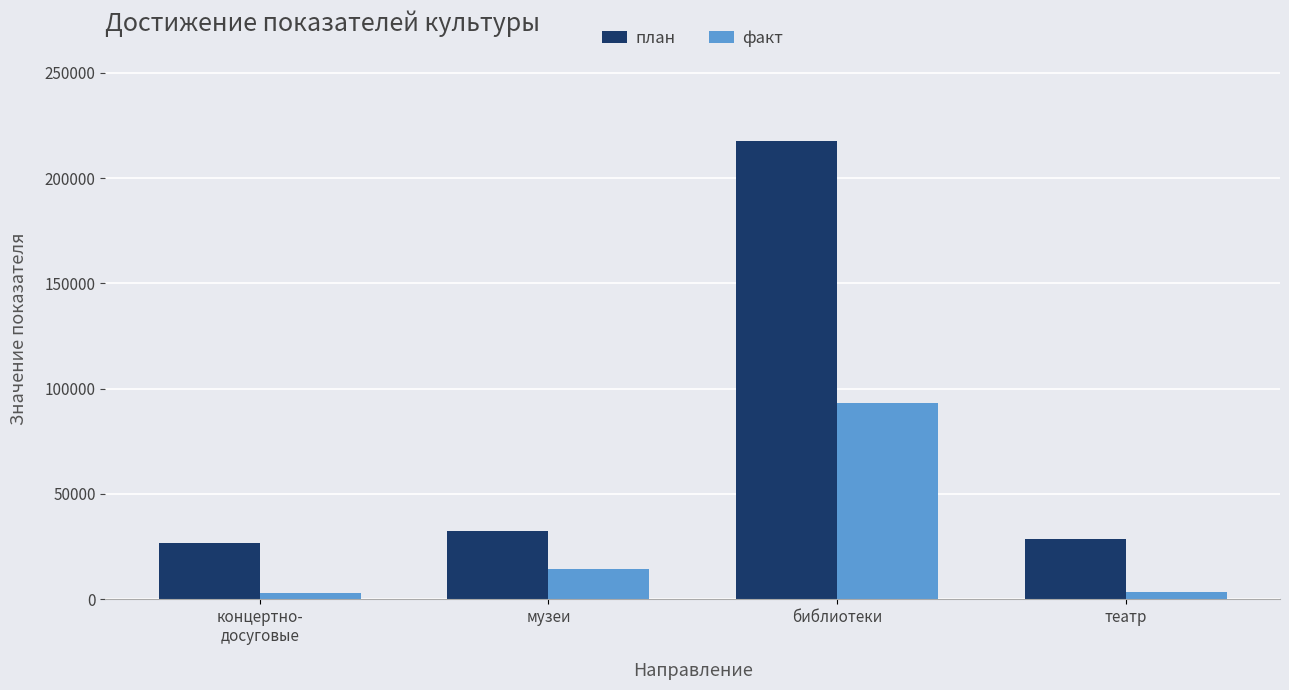

At which category is the sum across all series the highest?

библиотеки